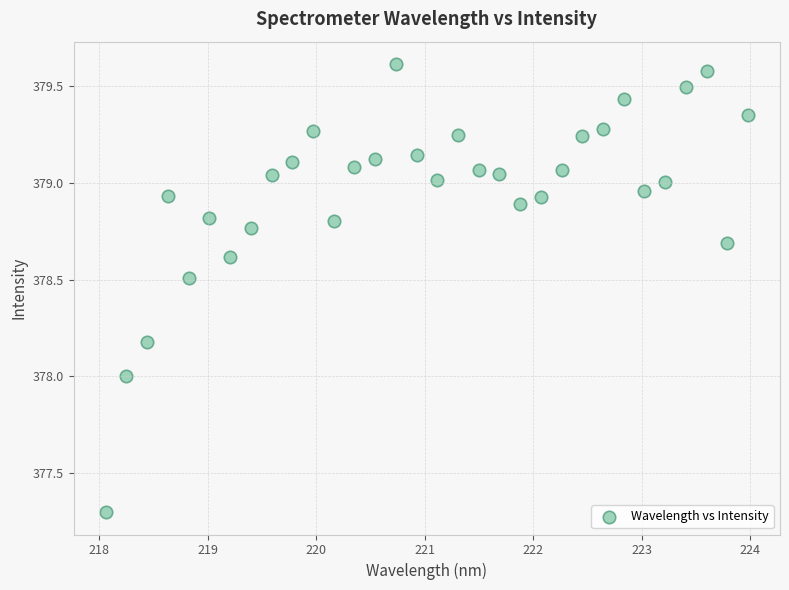

What is the range of Y values (max minus min)?

2.3